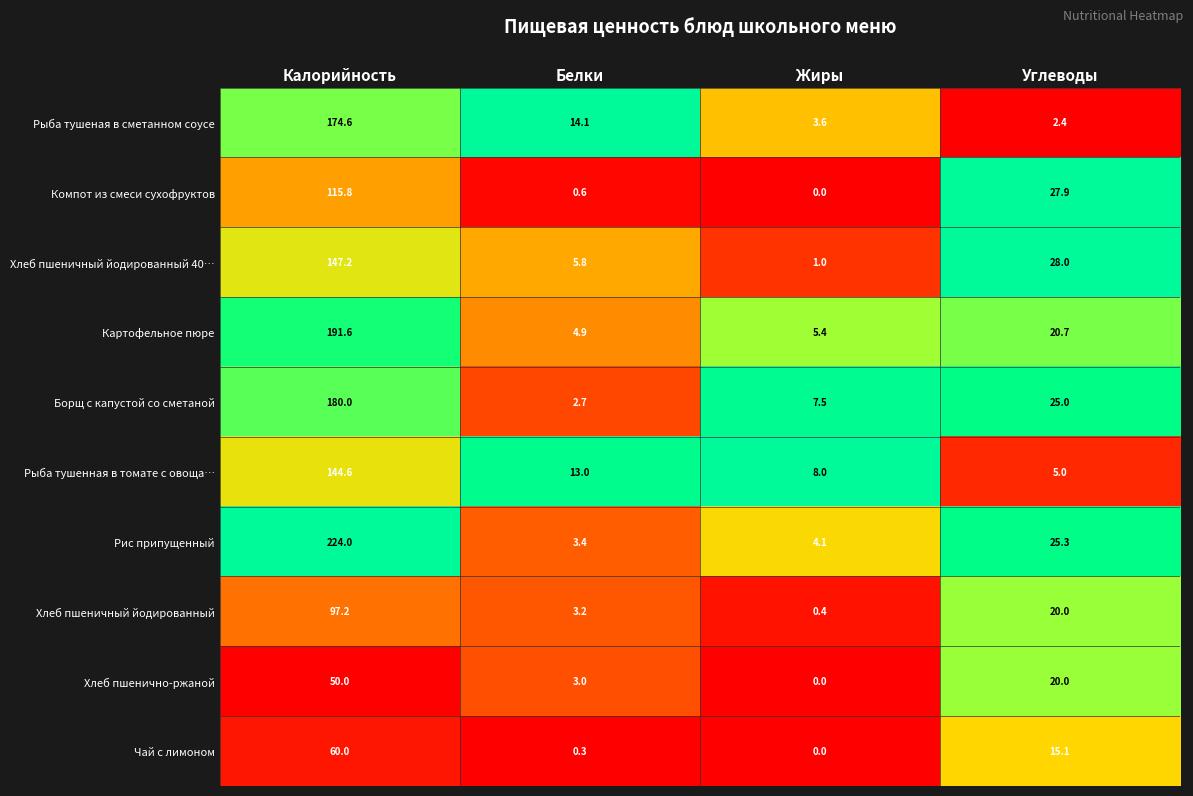

Rank the series at Белки from lowest to highest value.

Чай с лимоном, Компот из смеси сухофруктов, Борщ с капустой со сметаной, Хлеб пшенично-ржаной, Хлеб пшеничный йодированный, Рис припущенный, Картофельное пюре, Хлеб пшеничный йодированный 40…, Рыба тушенная в томате с овоща…, Рыба тушеная в сметанном соусе